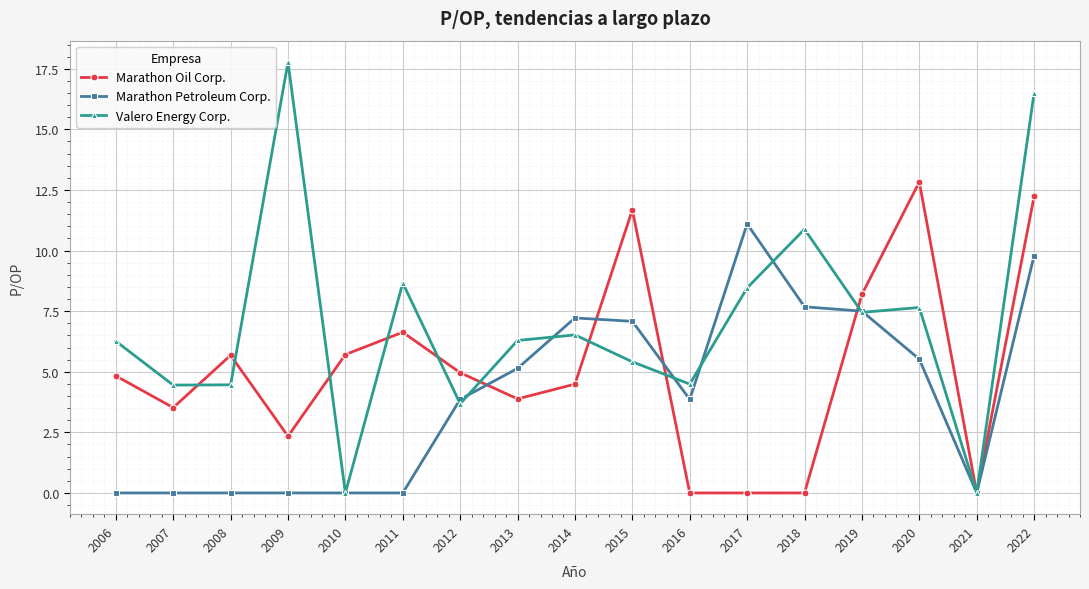

Is it true that Marathon Oil Corp. equals 12.2 at 2022?

True